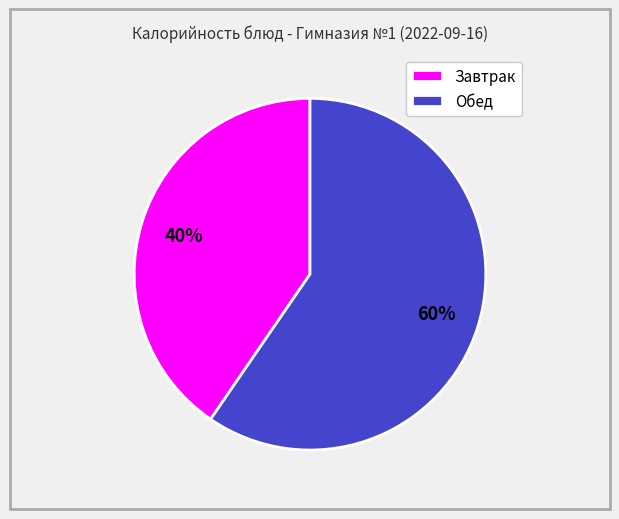

What is the largest slice in the pie chart?

Обед